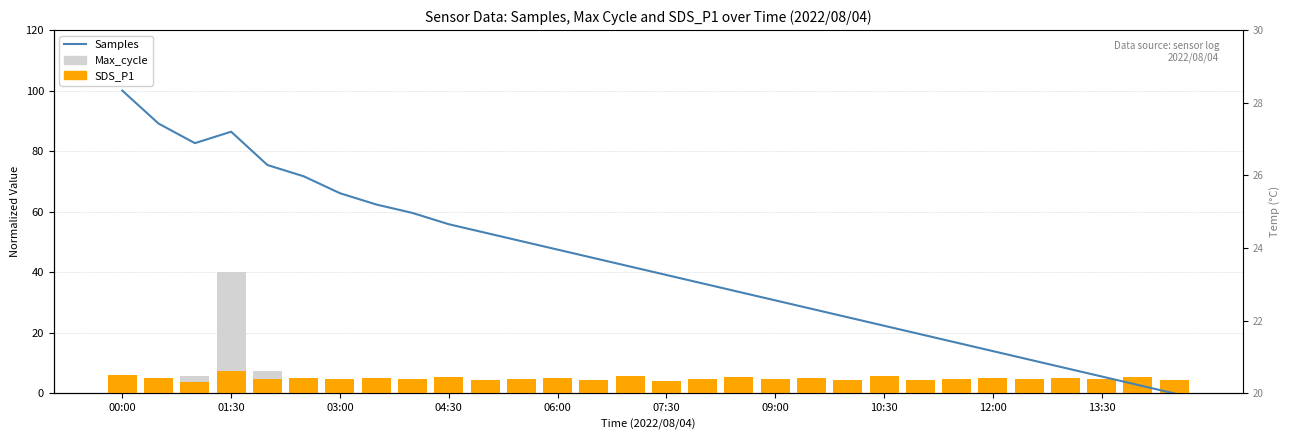

What is the total value across all series at 07:30?

44.0